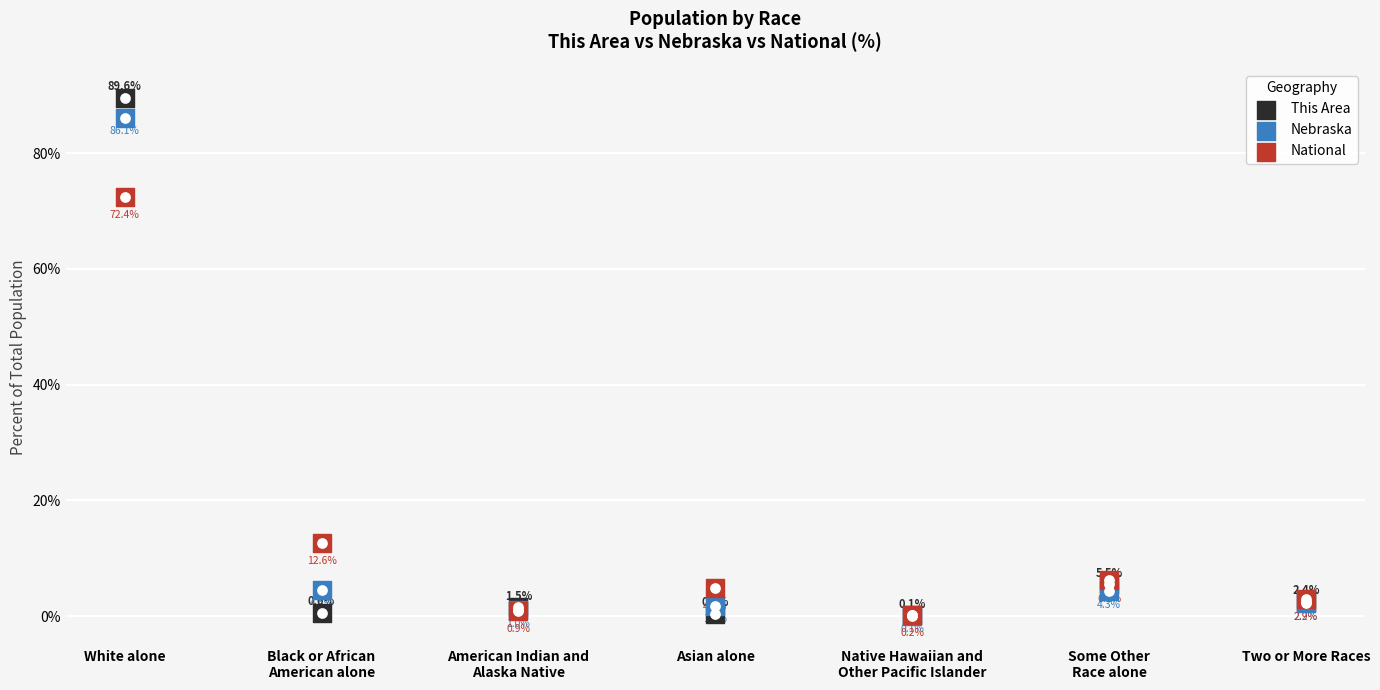

What are all the series names shown in the legend?

This Area, Nebraska, National